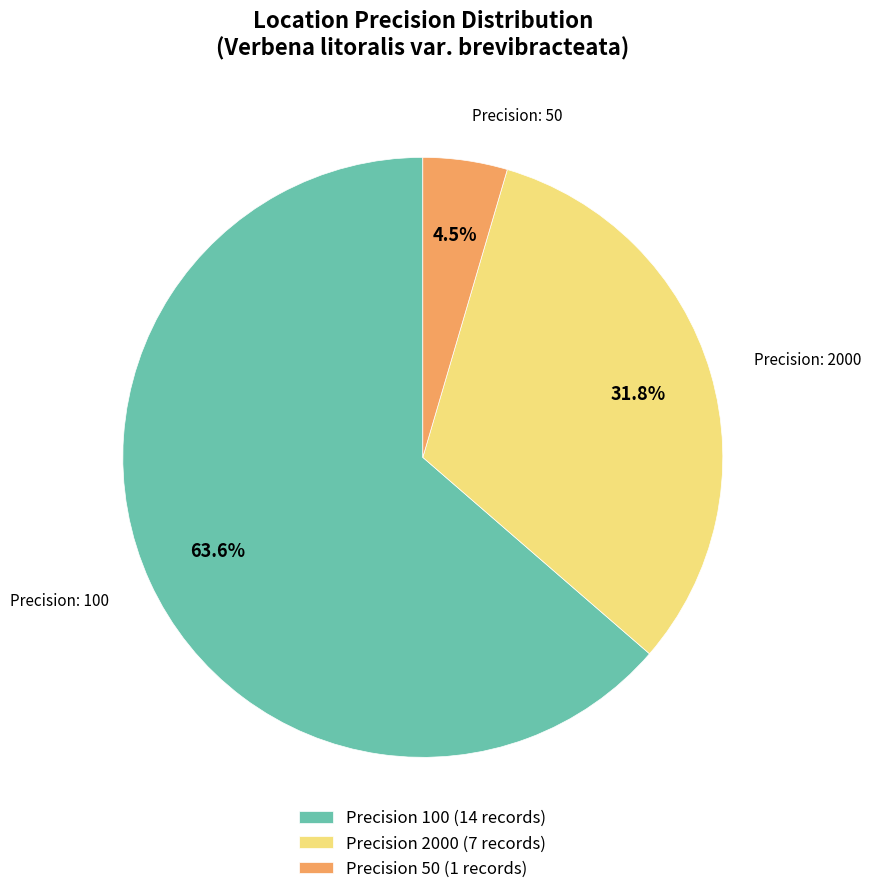

What is the ratio of the value at Precision 2000 (7 records) to the value at Precision 100 (14 records)?

0.5